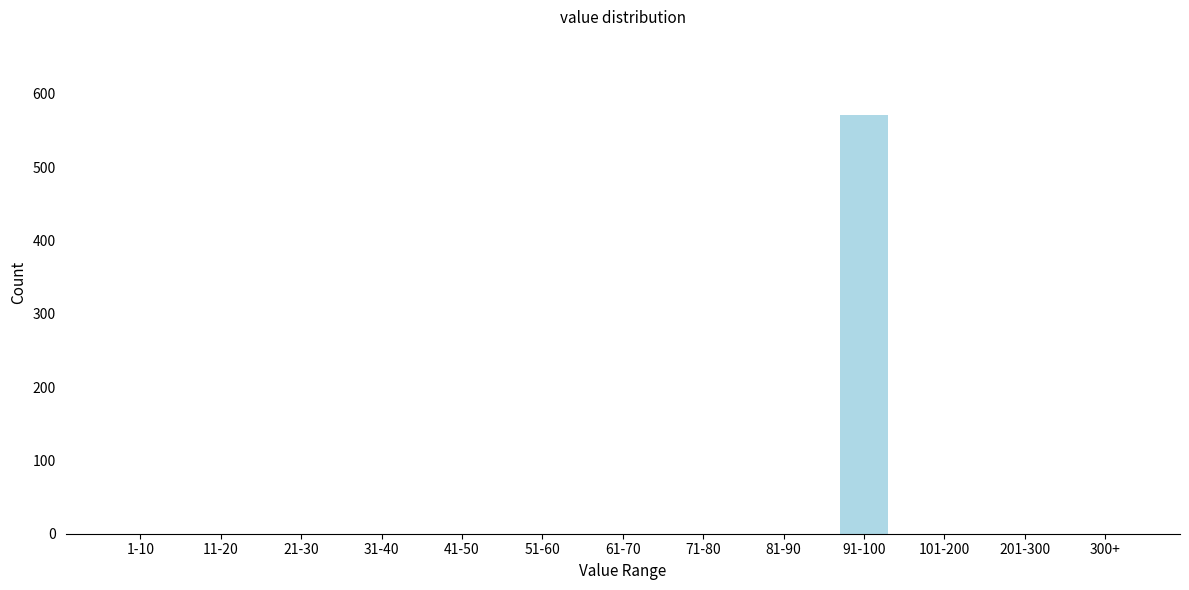

Reading left to right, extract all data points from this chart.

1-10=0	11-20=0	21-30=0	31-40=0	41-50=0	51-60=0	61-70=0	71-80=0	81-90=0	91-100=571	101-200=0	201-300=0	300+=0